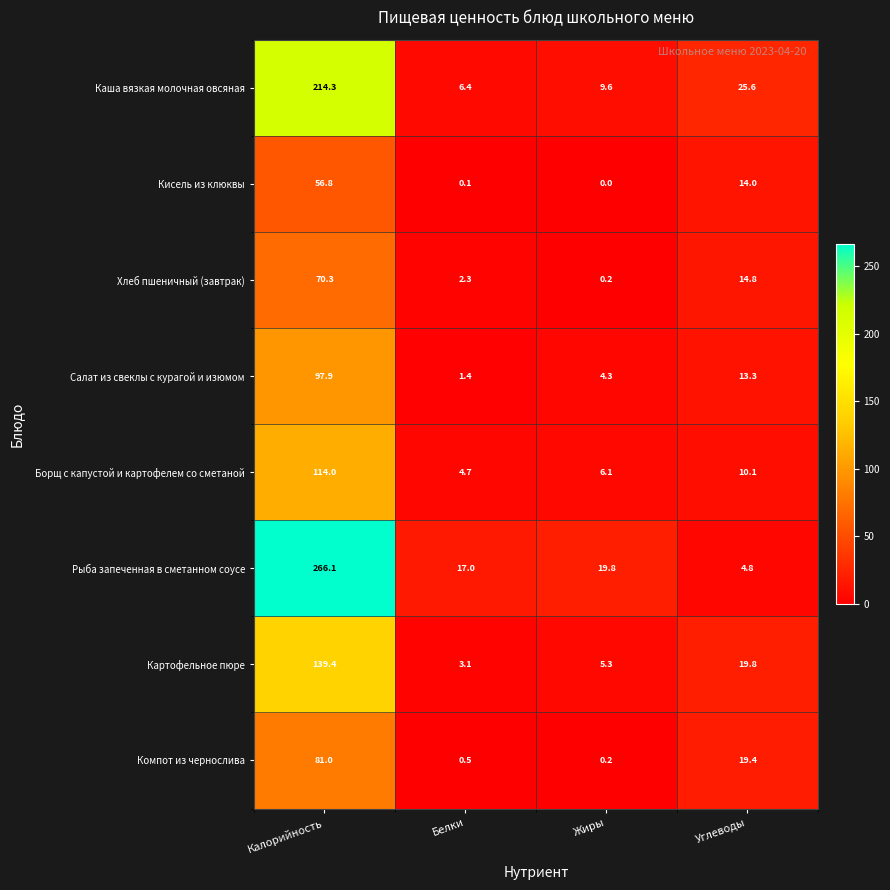

What is the difference between the Борщ с капустой и картофелем со сметаной values at Углеводы and Калорийность?

103.9